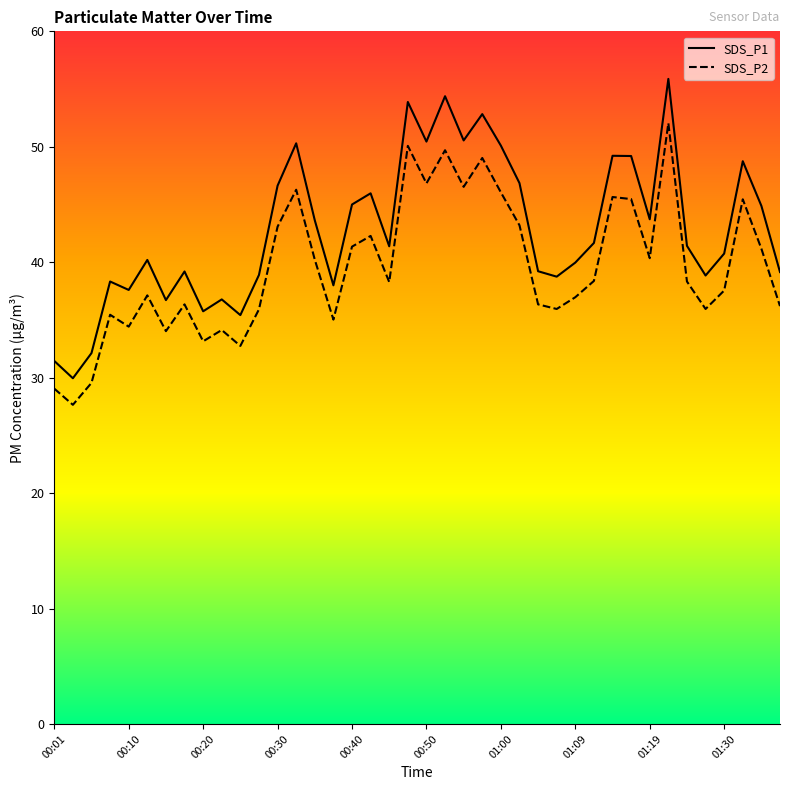

What is the sum of the SDS_P1 values at 00:28 and 01:19?

82.6